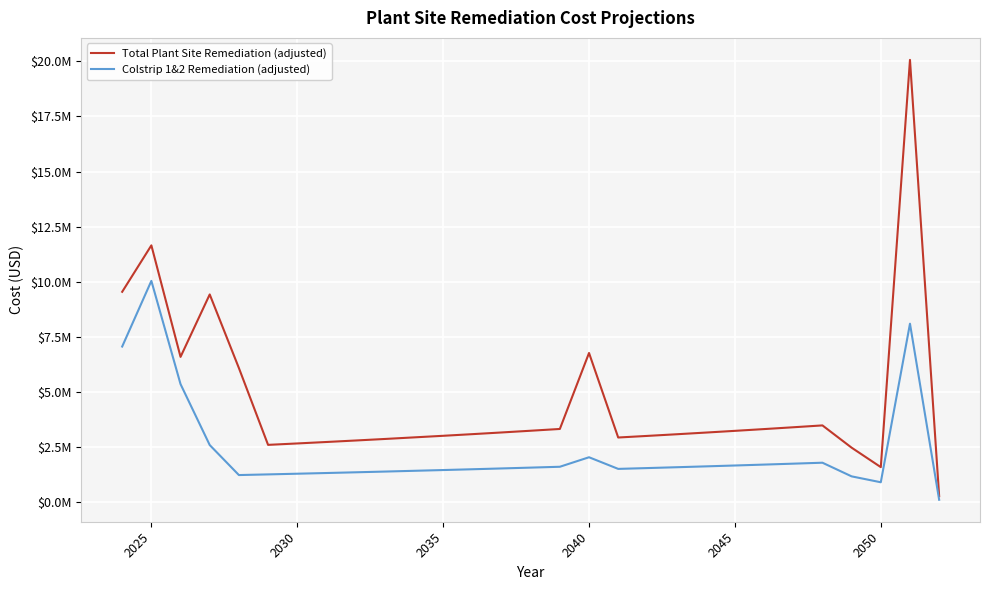

Does the chart display data point markers on the line(s)?

No